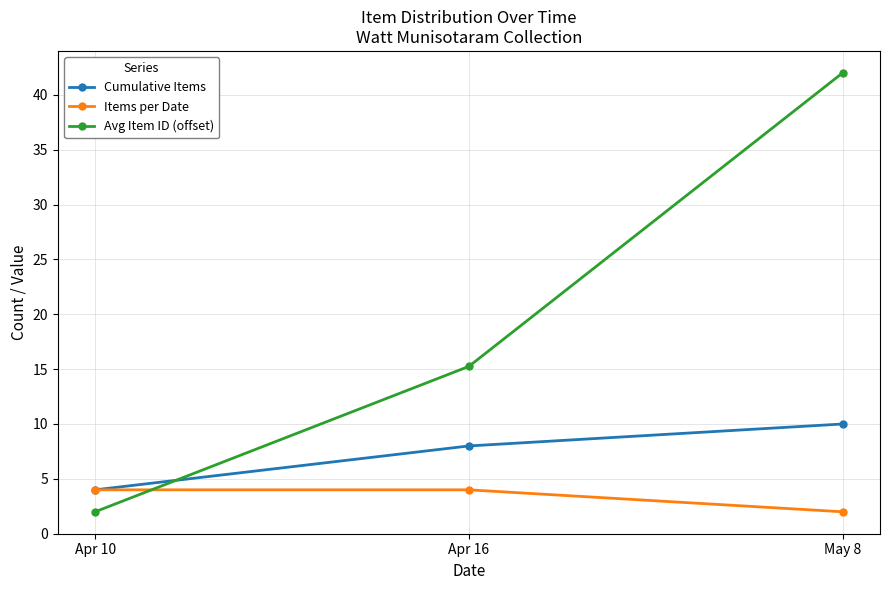

Which series changed the most between Apr 10 and May 8?

Avg Item ID (offset)